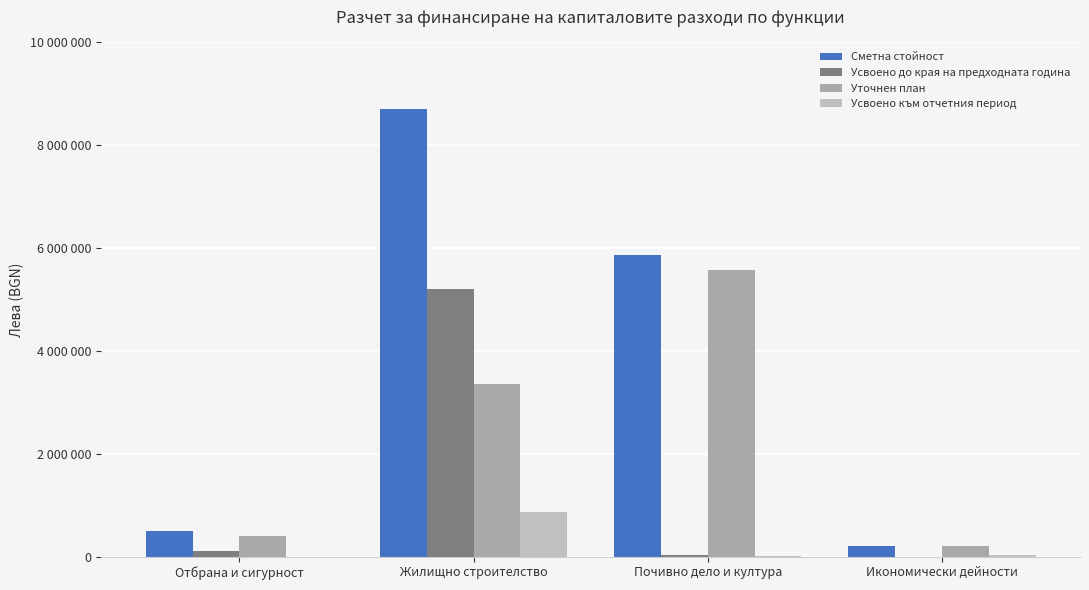

At which category is the sum across all series the highest?

Жилищно строителство